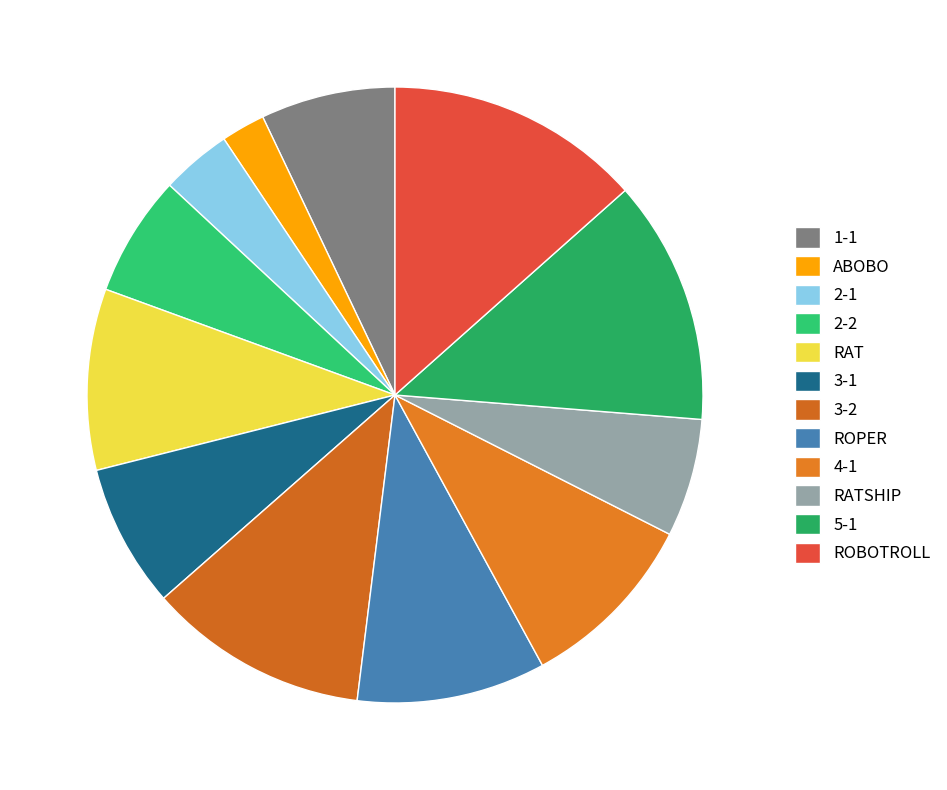

To the nearest percent, what percentage of the pie is RAT?

10%